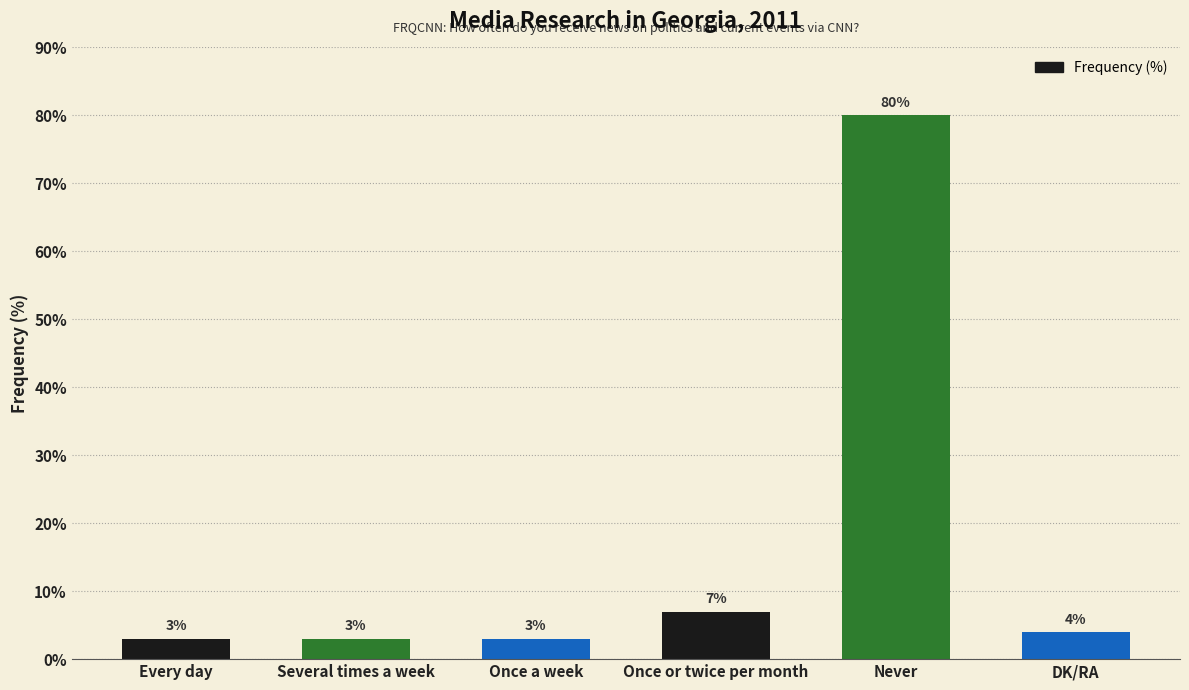

What is the difference between the values at Once a week and DK/RA?

1